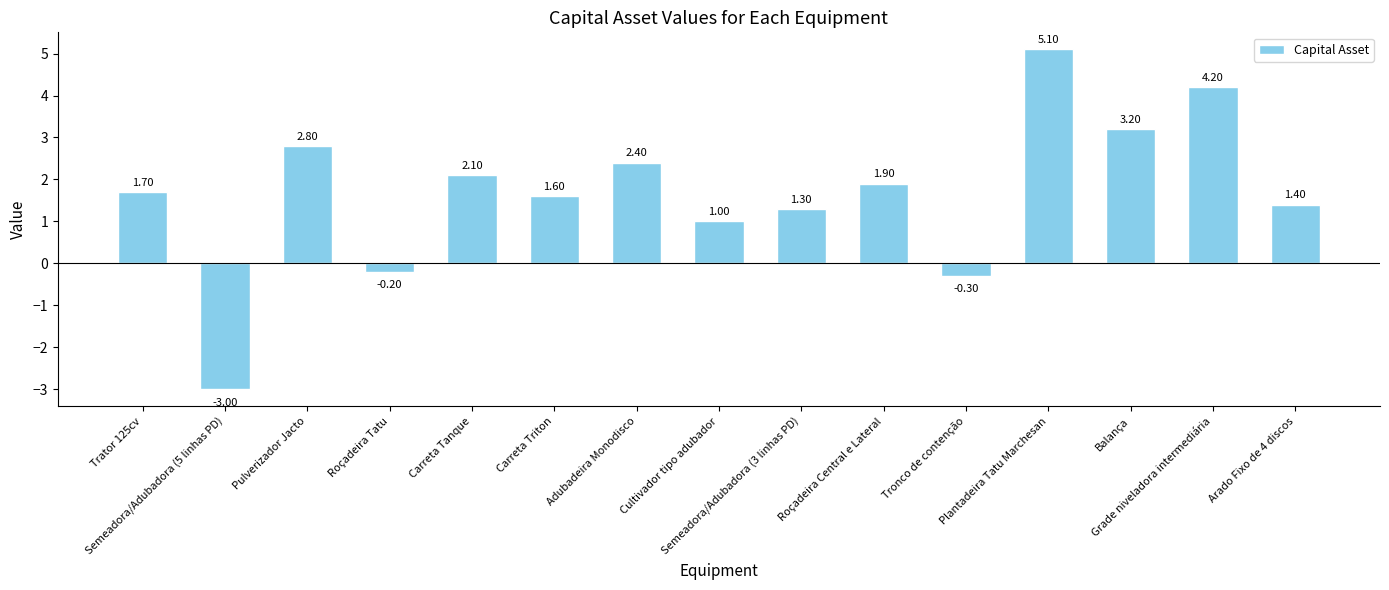

What is the change in value from Roçadeira Tatu to Adubadeira Monodisco?

+2.6